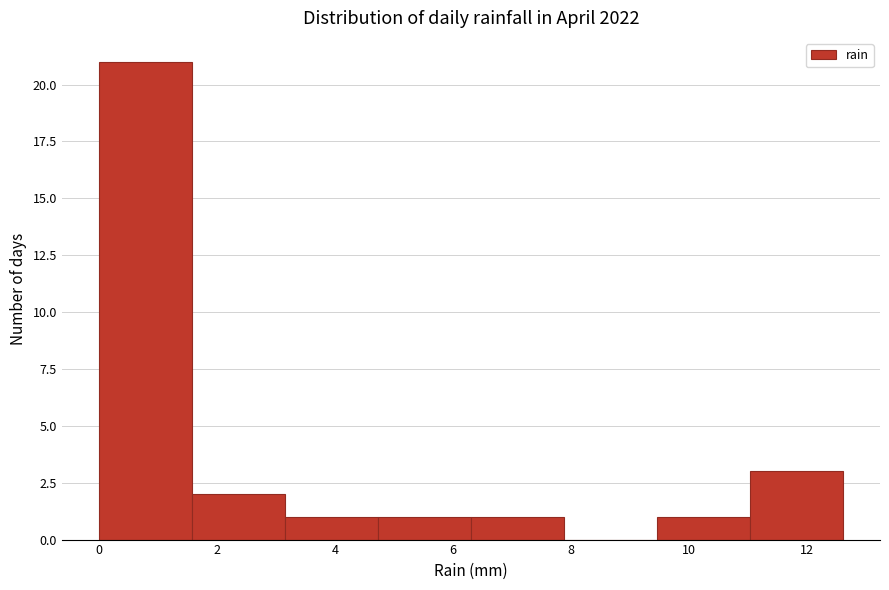

Reading left to right, list every bar in this chart as the range it spans on the x-axis followed by its height. Neither the bar edges nor the heights are printed on the chart, so give them approximately, as read against the axes.

0.0 to 1.6: 21
1.6 to 3.2: 2
3.2 to 4.8: 1
4.8 to 6.4: 1
6.4 to 7.8: 1
7.8 to 9.4: 0
9.4 to 11.0: 1
11.0 to 12.6: 3